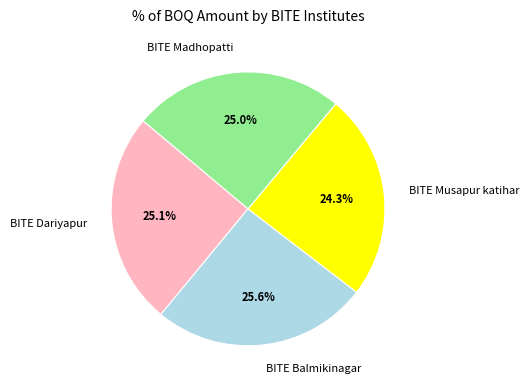

True or false: BITE Dariyapur accounts for 25% of the total.

True